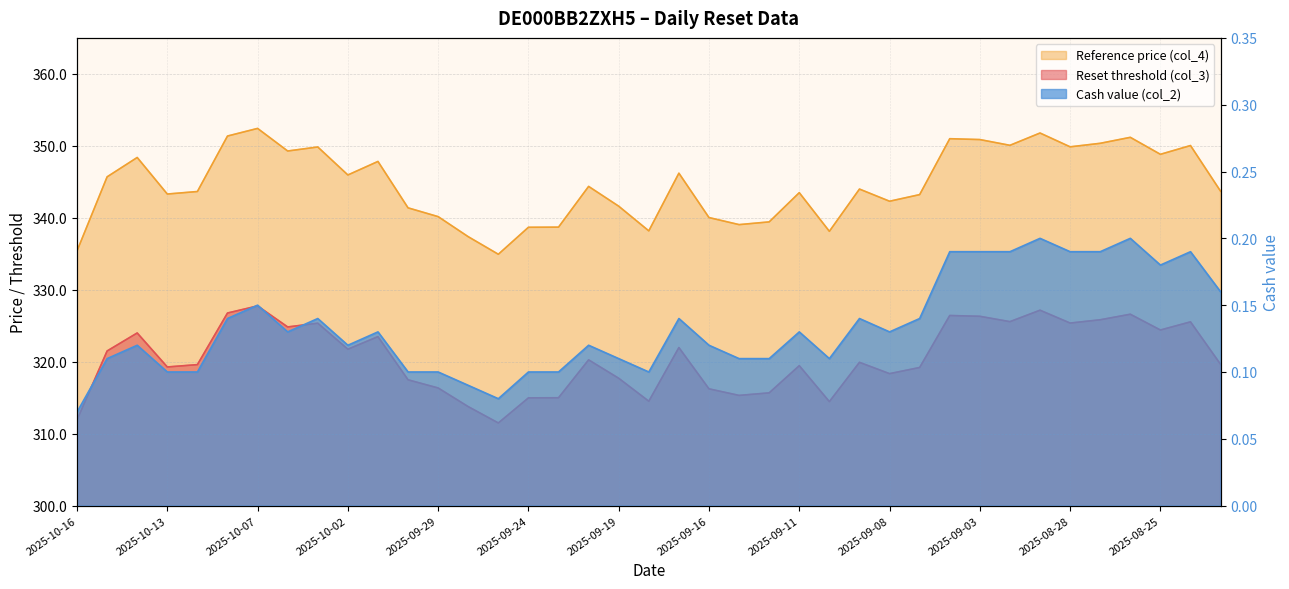

Does the chart display data point markers on the line(s)?

No